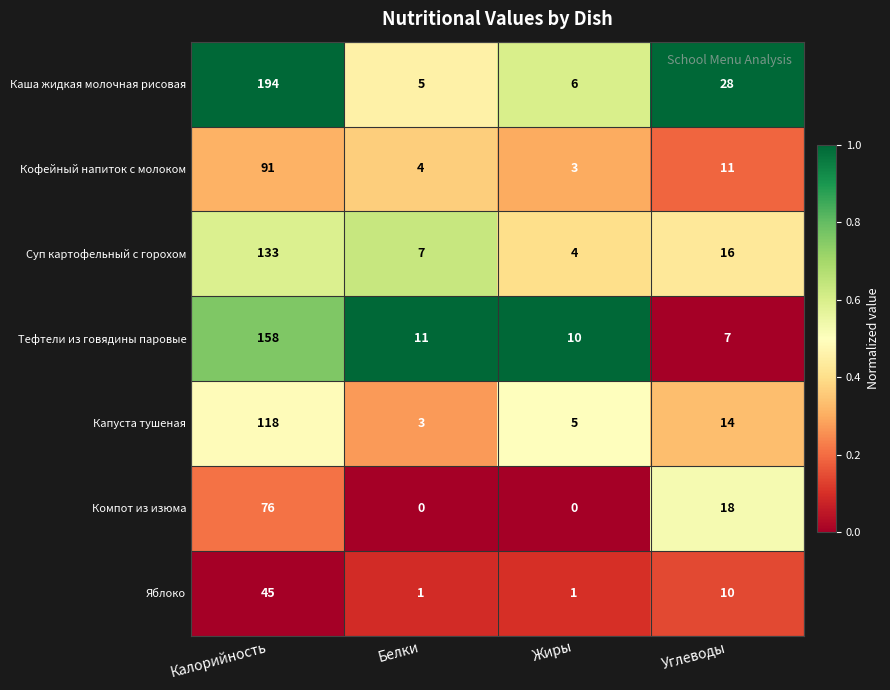

What is the difference between the highest and lowest values at Белки?

11